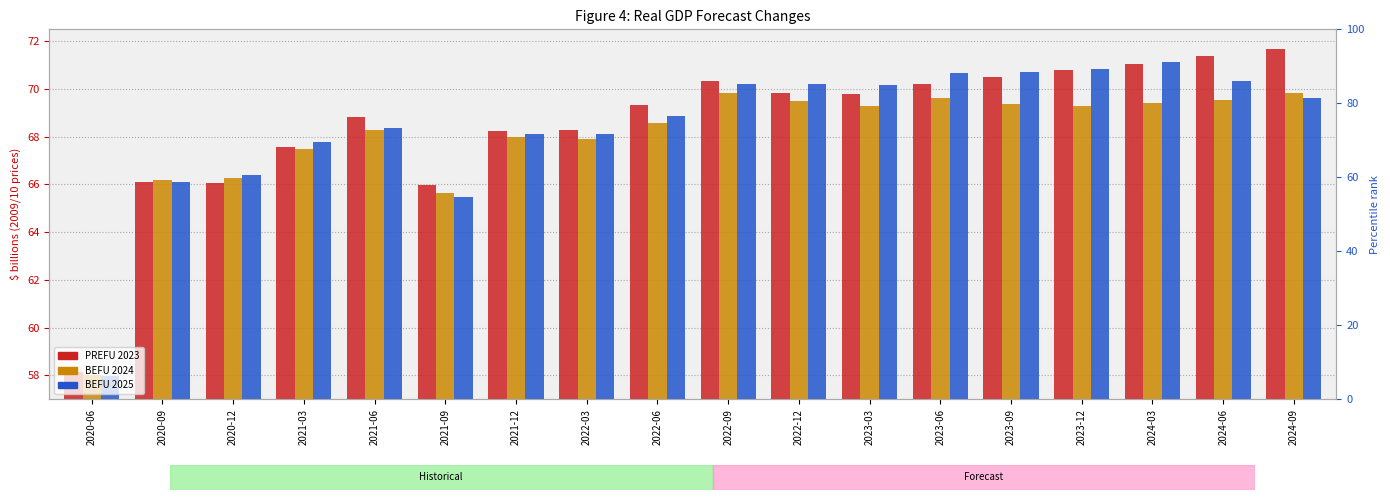

Are the bars grouped side by side (vs. stacked)?

Yes